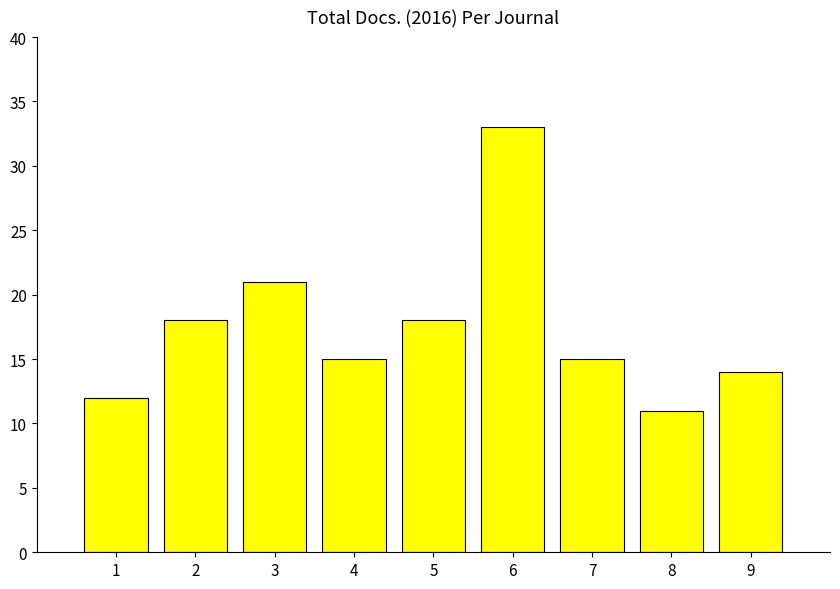

Where is the data nearest to the value 22?

3